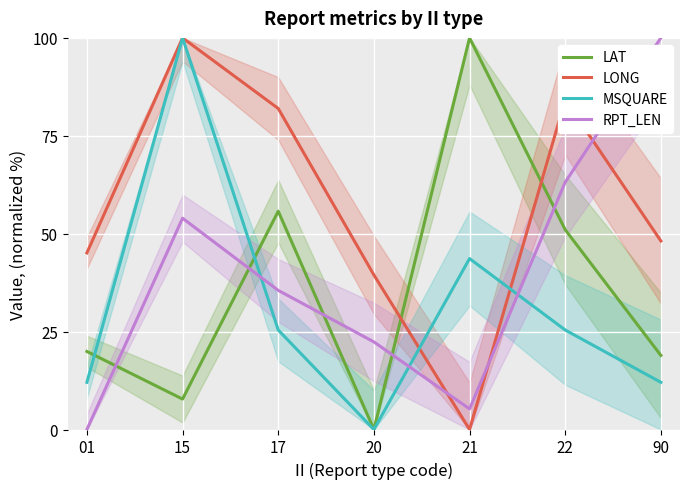

Which series has the largest total across all categories?

LONG